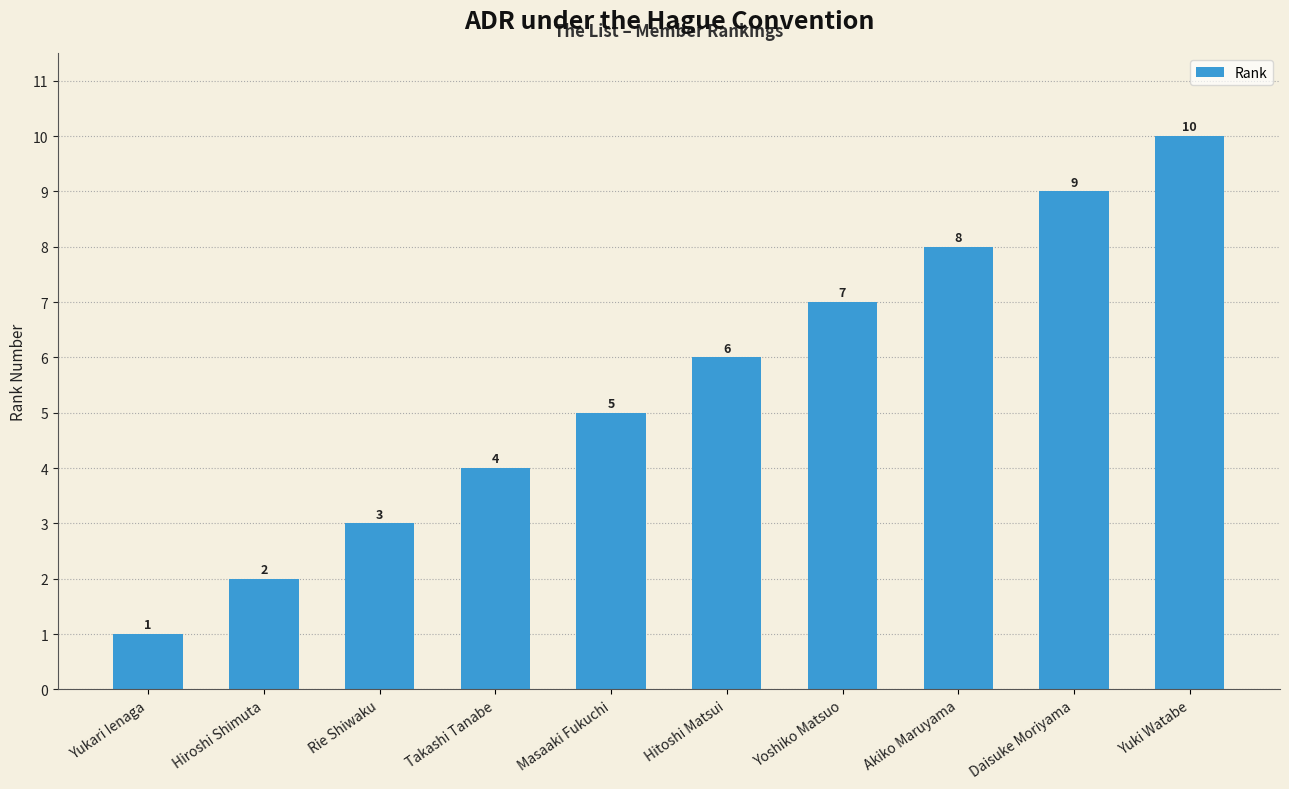

What is the change in value from Takashi Tanabe to Yuki Watabe?

+6